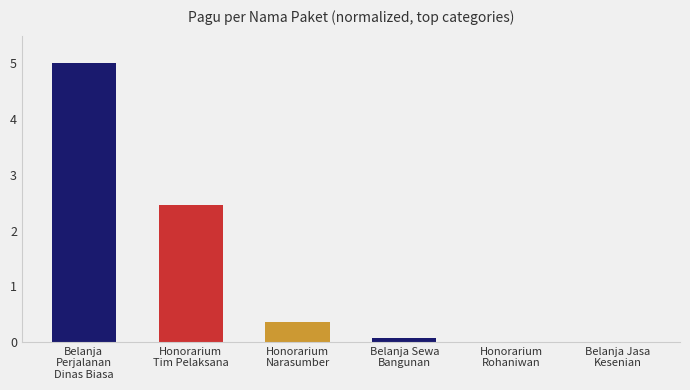

What is the greatest value displayed?

5.0